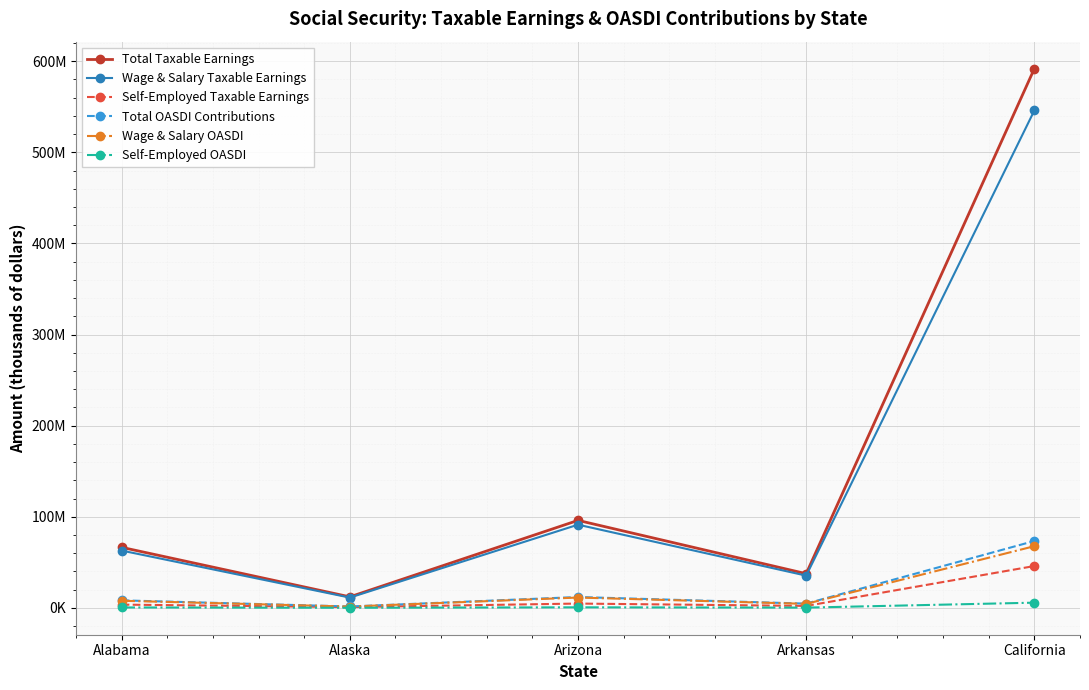

True or false: Self-Employed Taxable Earnings and Wage & Salary OASDI intersect in this chart.

False